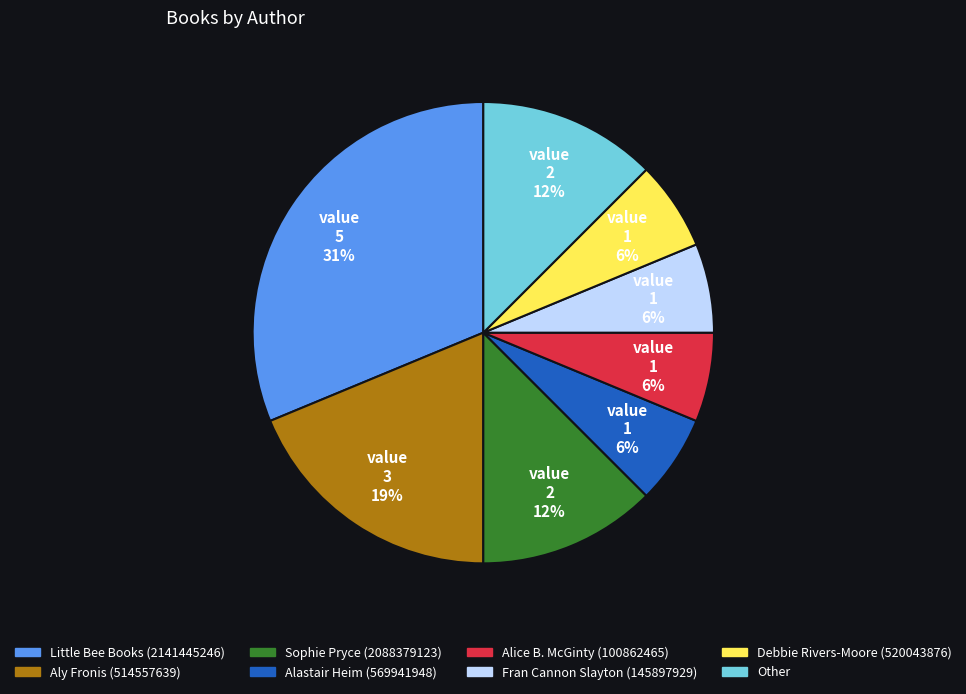

True or false: Alastair Heim (569941948) accounts for 19% of the total.

False